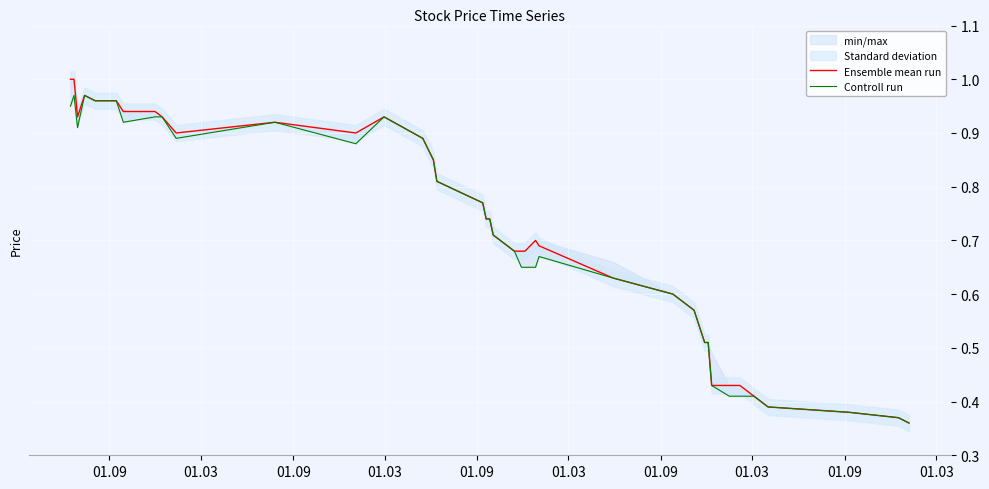

What is the spread (max minus min) of values at 01.09?

0.1